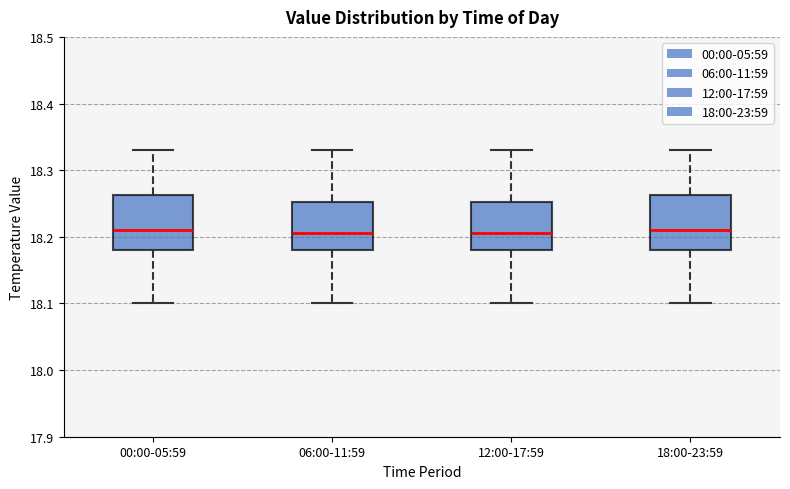

Where is the upper edge of the box for 18:00-23:59 on the y-axis? The values are not printed on the chart, so give them approximately, as read against the axis.

18.26